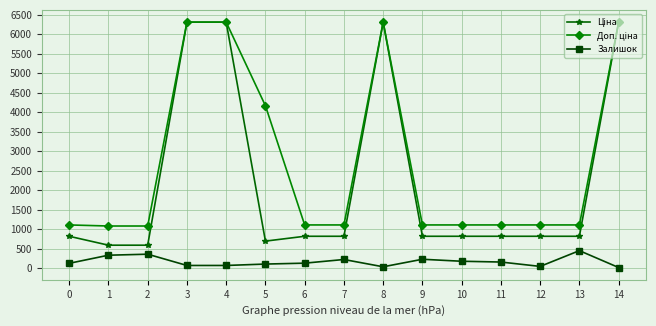

What is the value of the Залишок point at the 11th from the left?

178.0